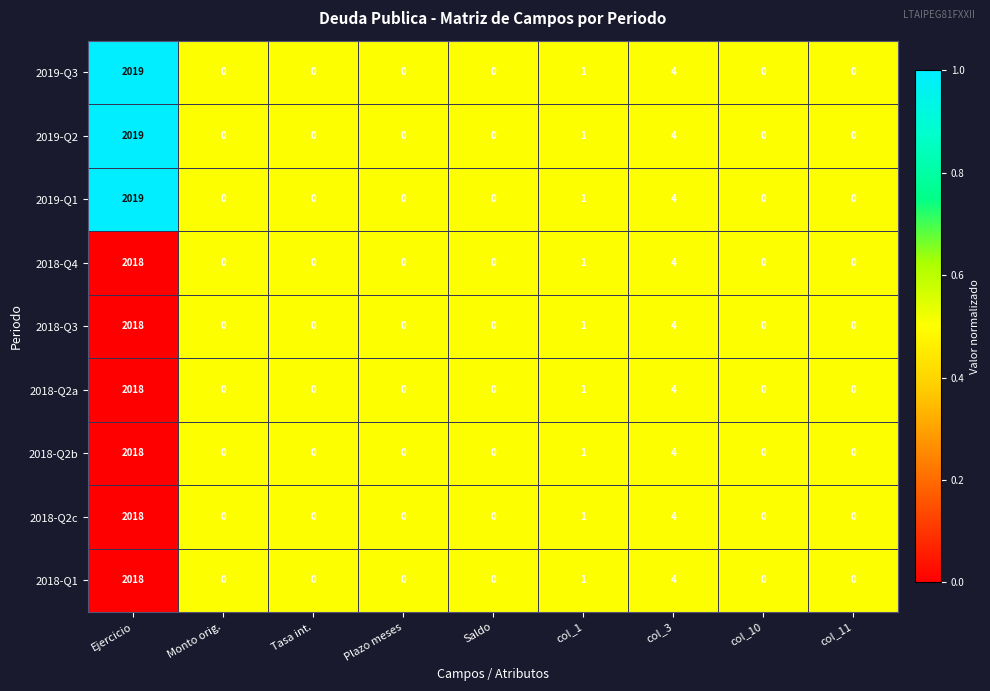

Is it true that 2019-Q3 equals 0 at Plazo meses?

True